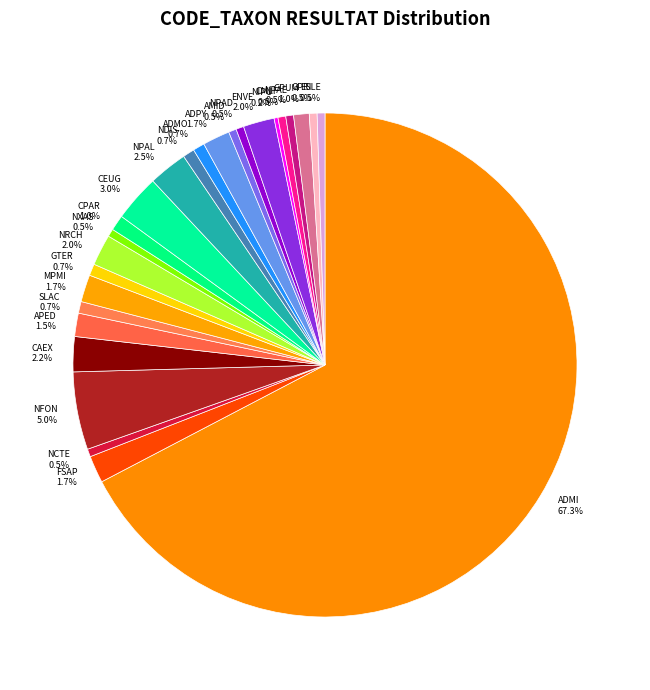

What is the majority slice?

ADMI